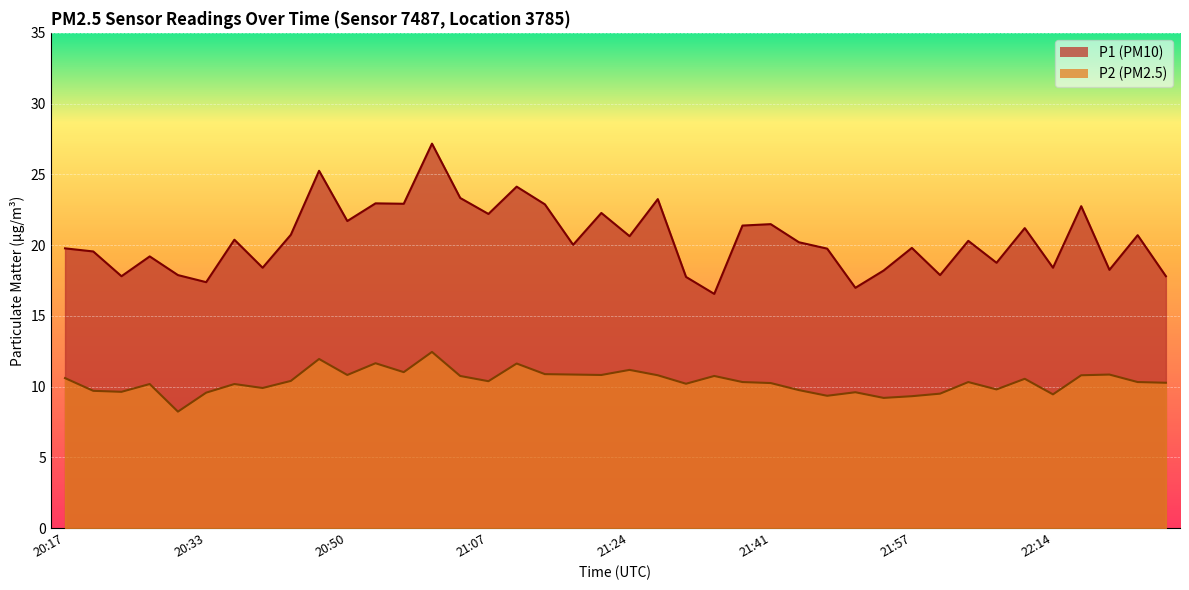

The value of P1 at 21:51 is 8.5. True or false?

False